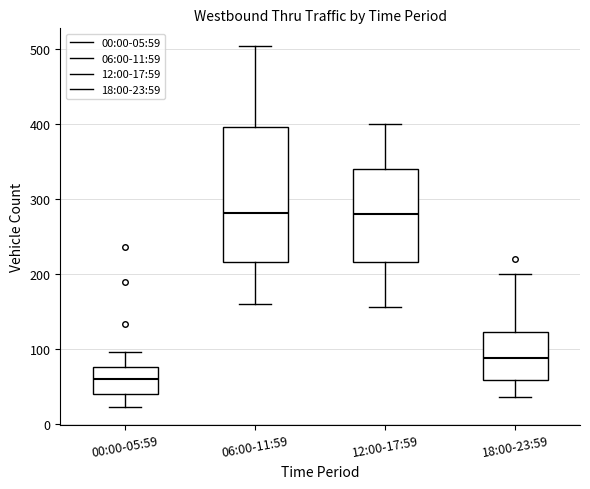

Which box's median line is the lowest?

00:00-05:59